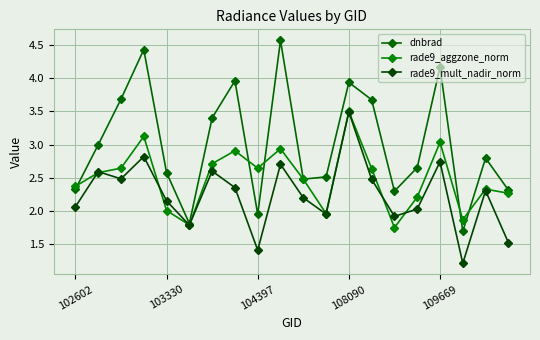

How many categories are shown in the chart?

20